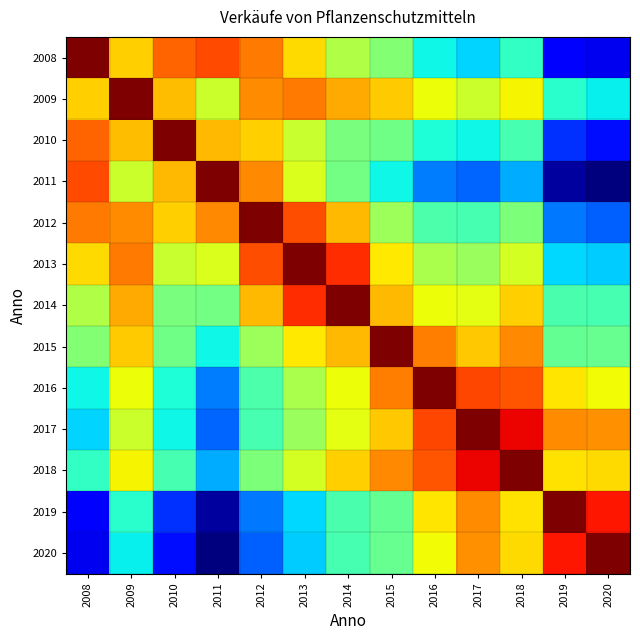

Which label corresponds to the smallest value in the chart?

2020